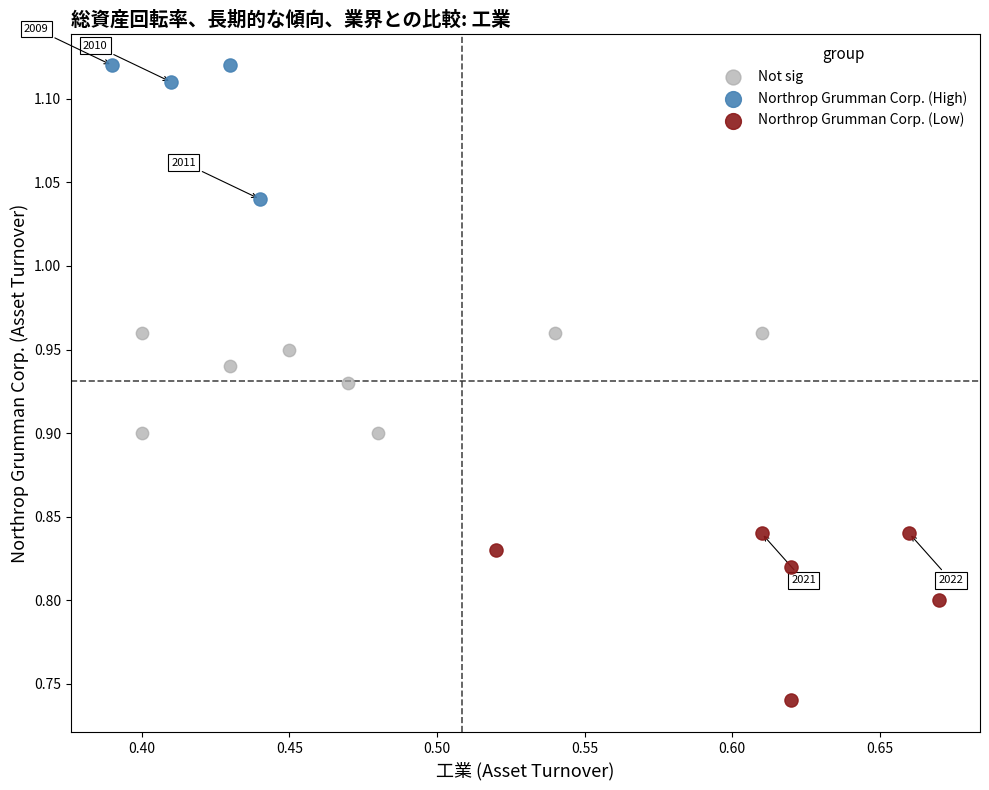

Which series contains the lowest Y value?

Northrop Grumman Corp. (Low)